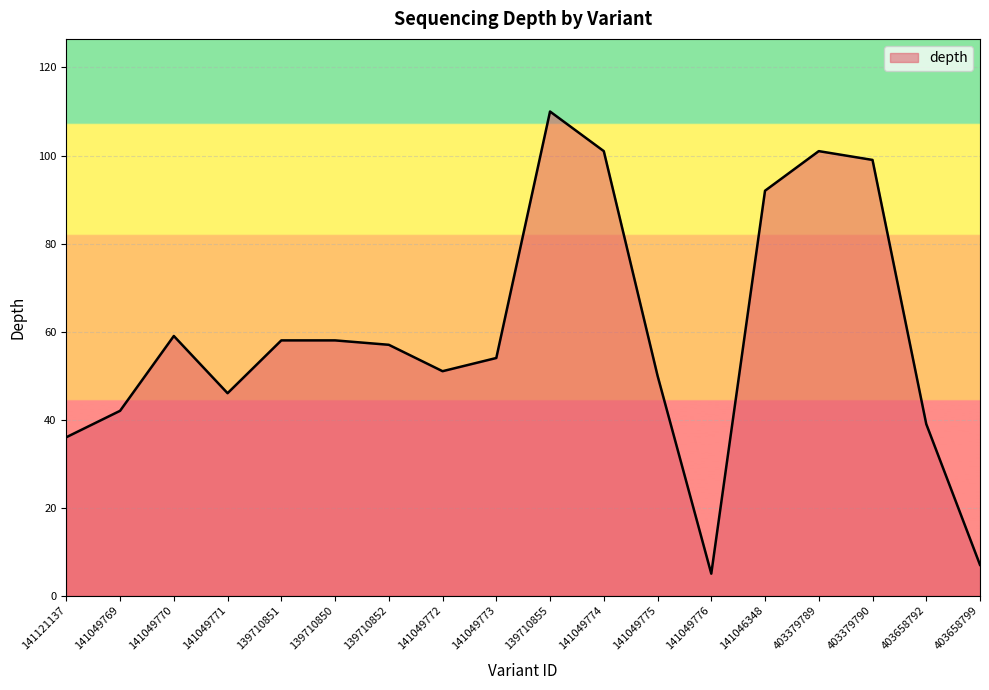

What is the smallest value displayed?

5